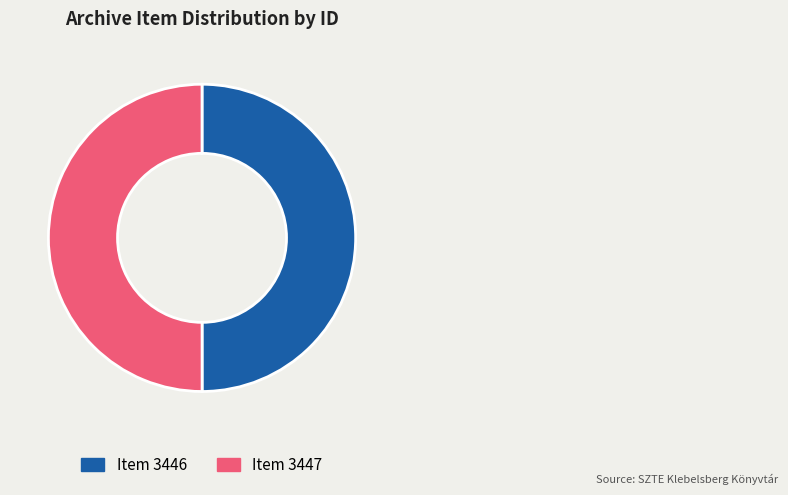

What is the ratio of the value at Item 3446 to the value at Item 3447?

1.0